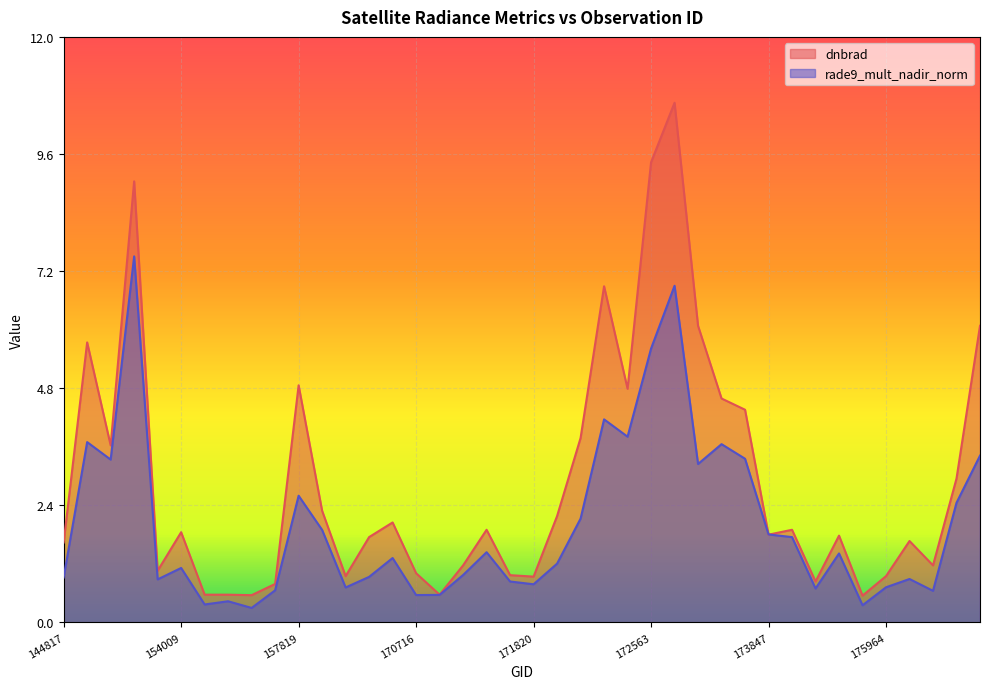

At which category is the sum across all series the highest?

172748